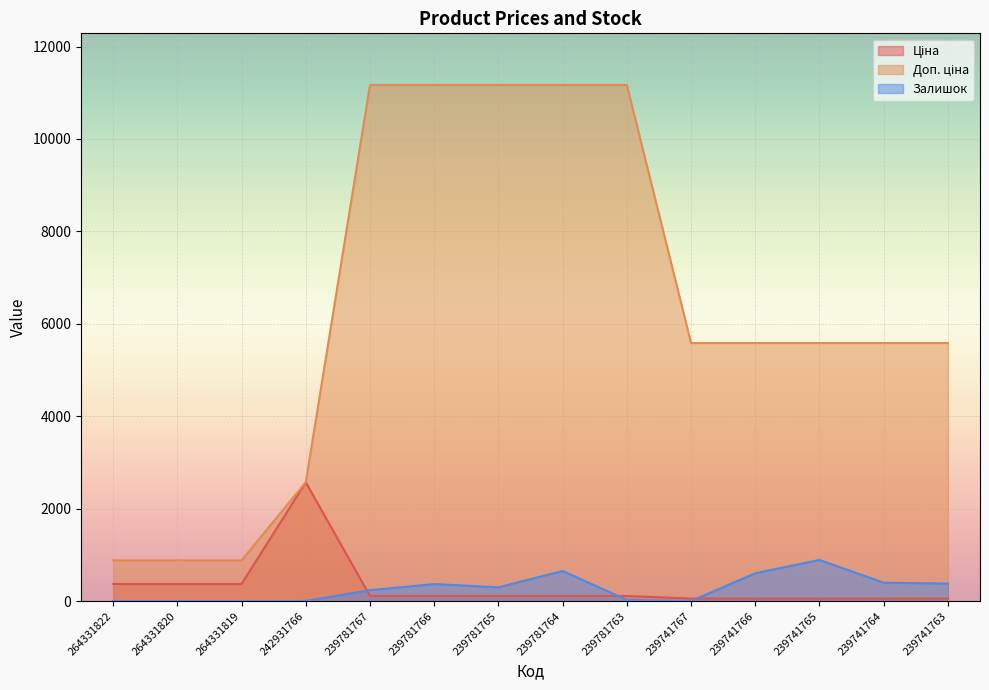

Is it true that Ціна equals 55.9 at 239741766?

True